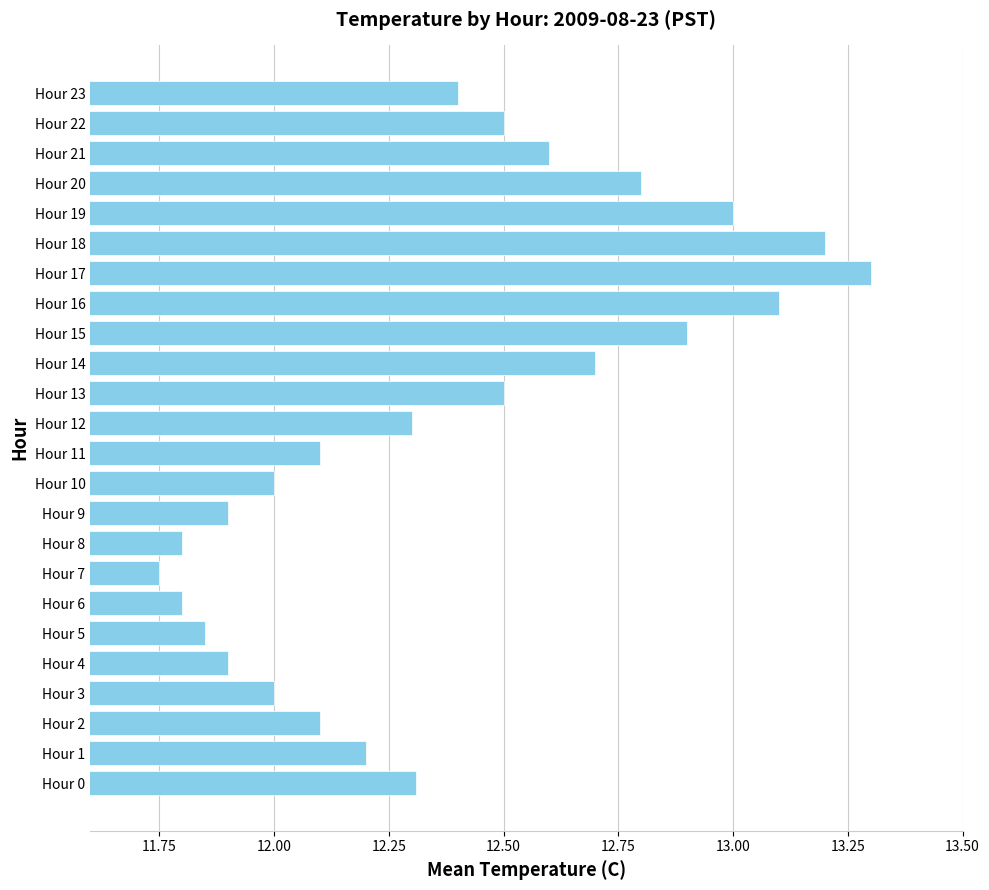

True or false: the data shows 7.5 at Hour 14.

False